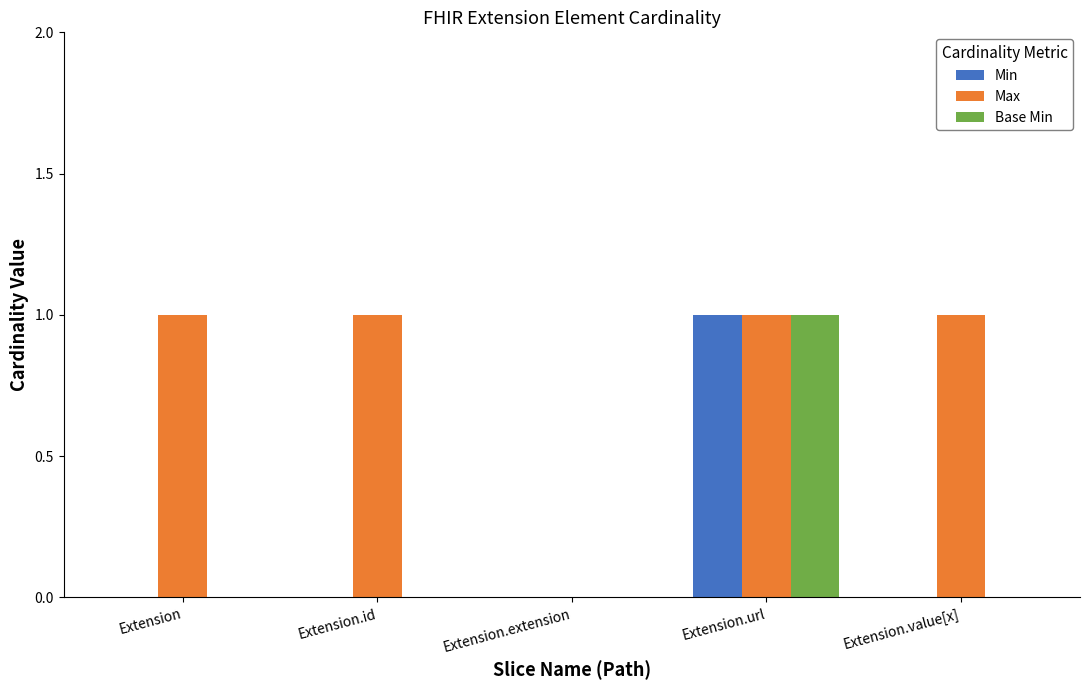

At which label is Max closest to 0?

Extension.extension